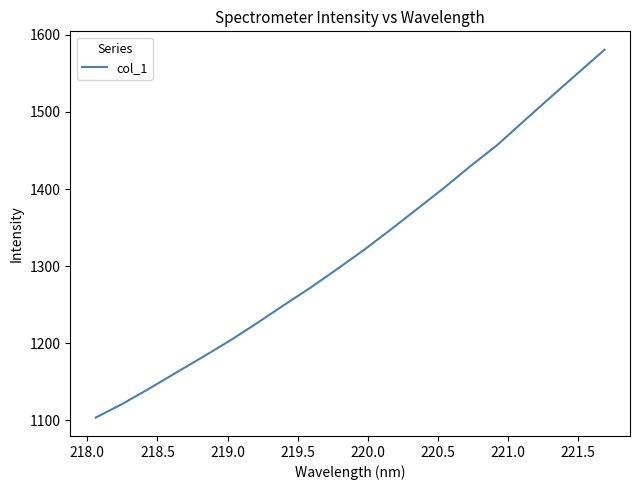

What is the difference between the maximum and minimum values?

477.0